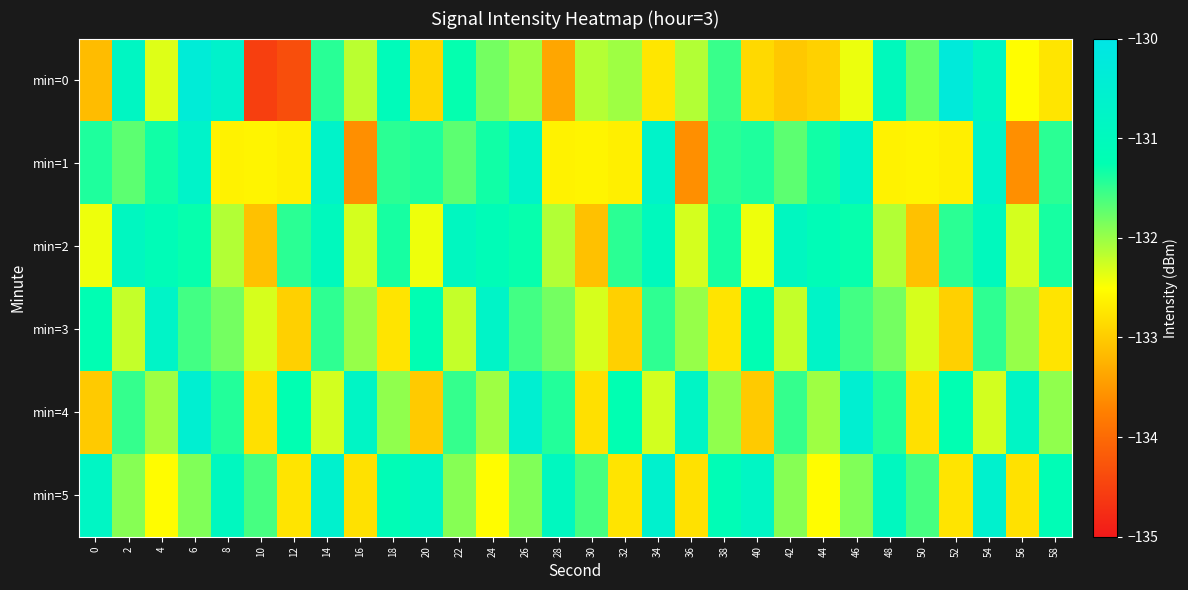

Which series has the largest total across all categories?

min=5